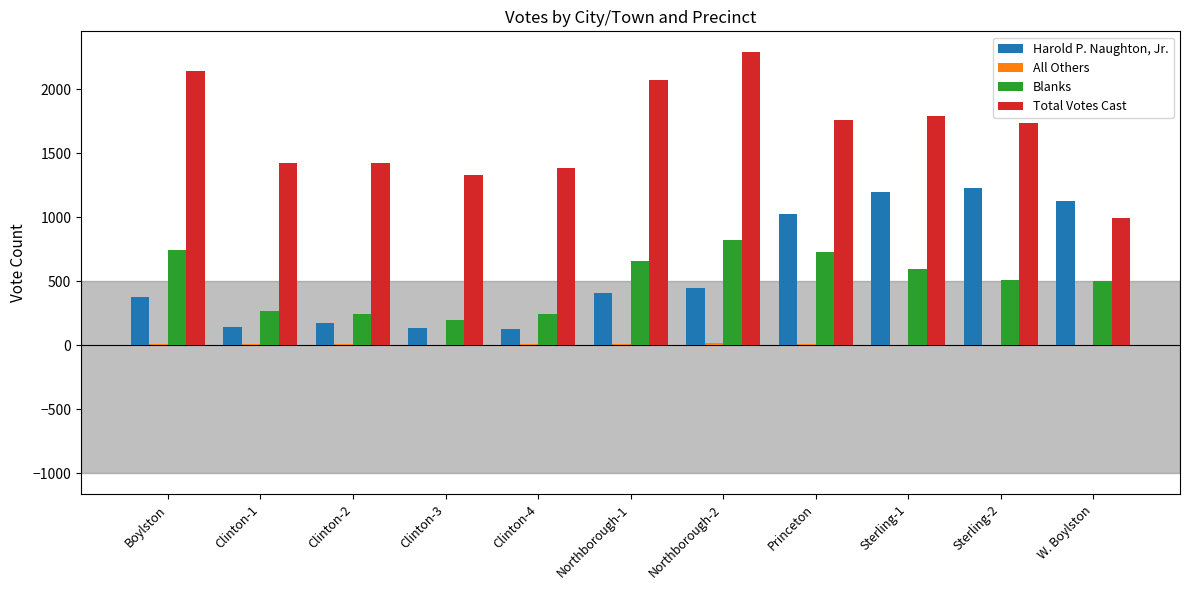

What is the spread (max minus min) of values at Clinton-1?

1415